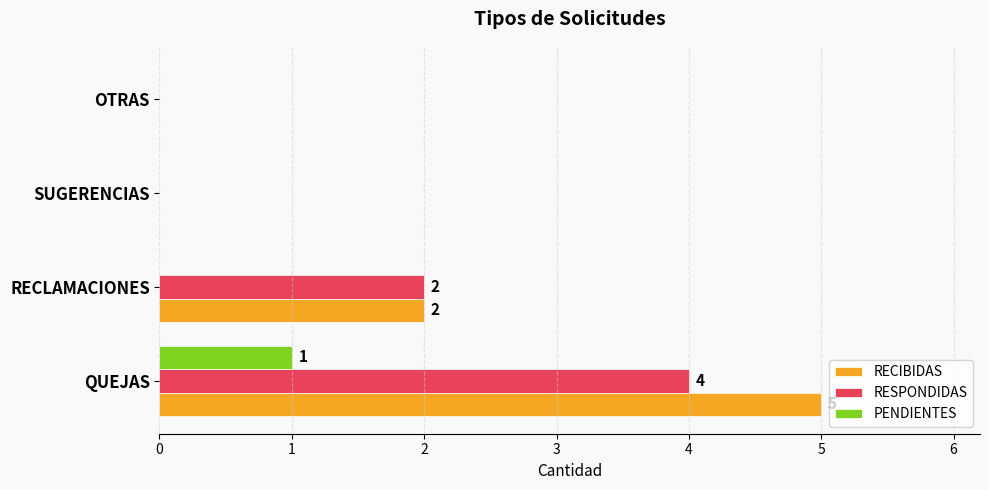

Which series has the largest total across all categories?

RECIBIDAS